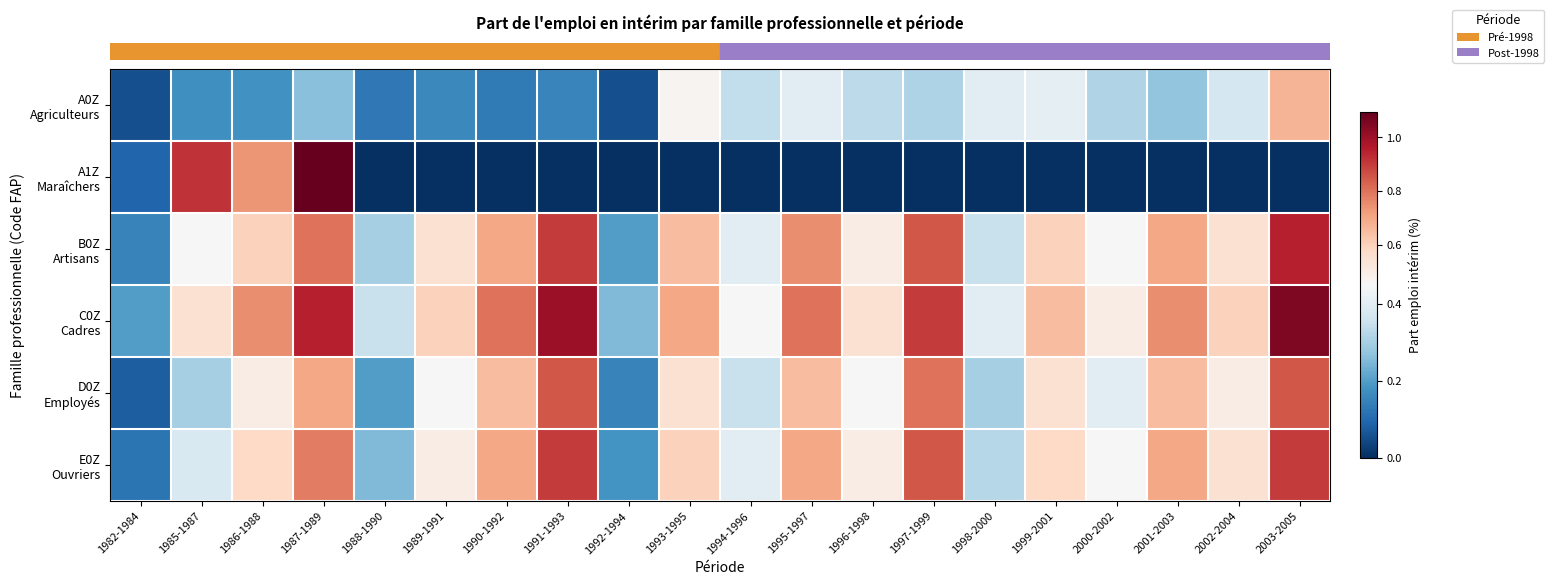

At how many categories does at least one series exceed 0?

20